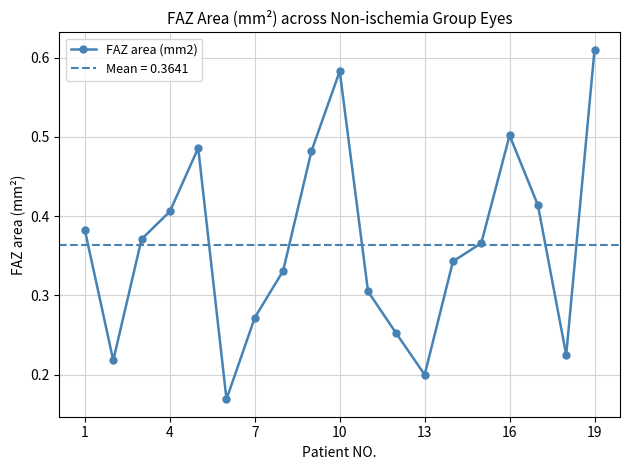

What is the greatest value displayed?

0.6